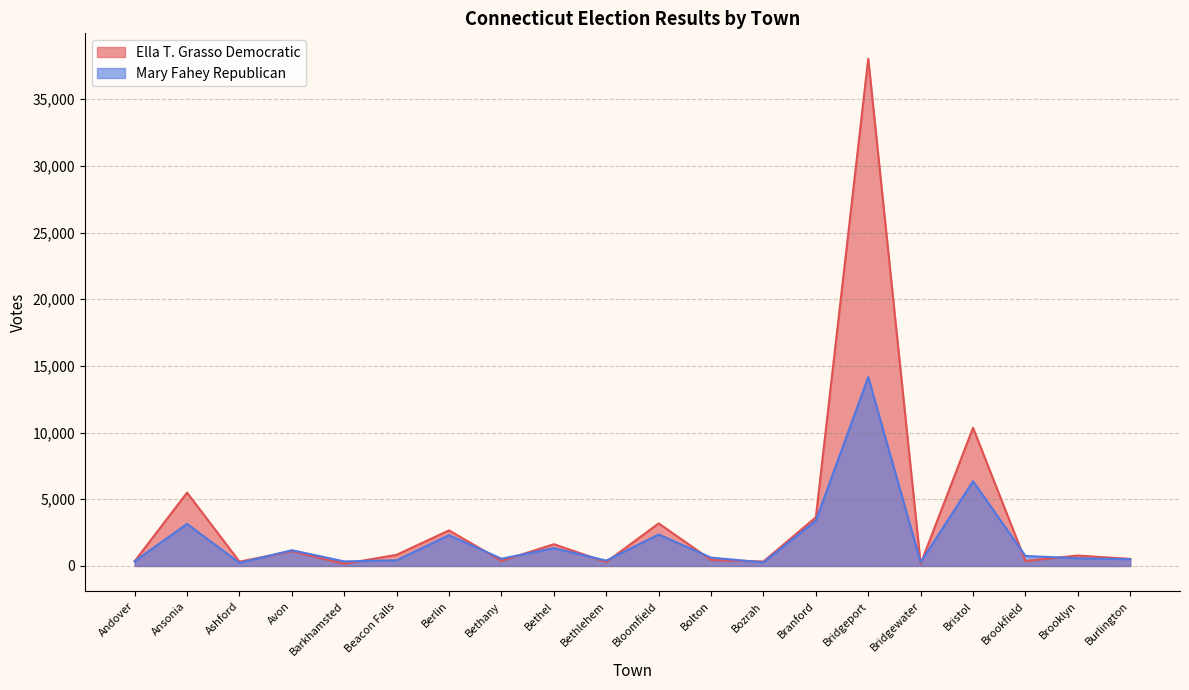

What is the maximum value for Mary Fahey Republican?

14161